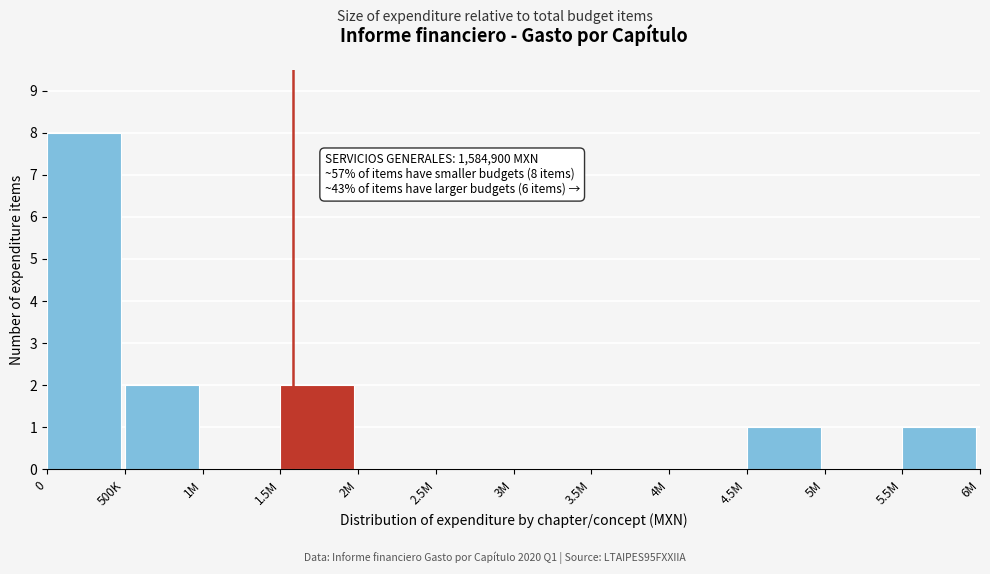

Reading right to left, list all the values displayed in this chart.

5.5M=1	5M=0	4.5M=1	4M=0	3.5M=0	3M=0	2.5M=0	2M=0	1.5M=2	1M=0	500K=2	0=8